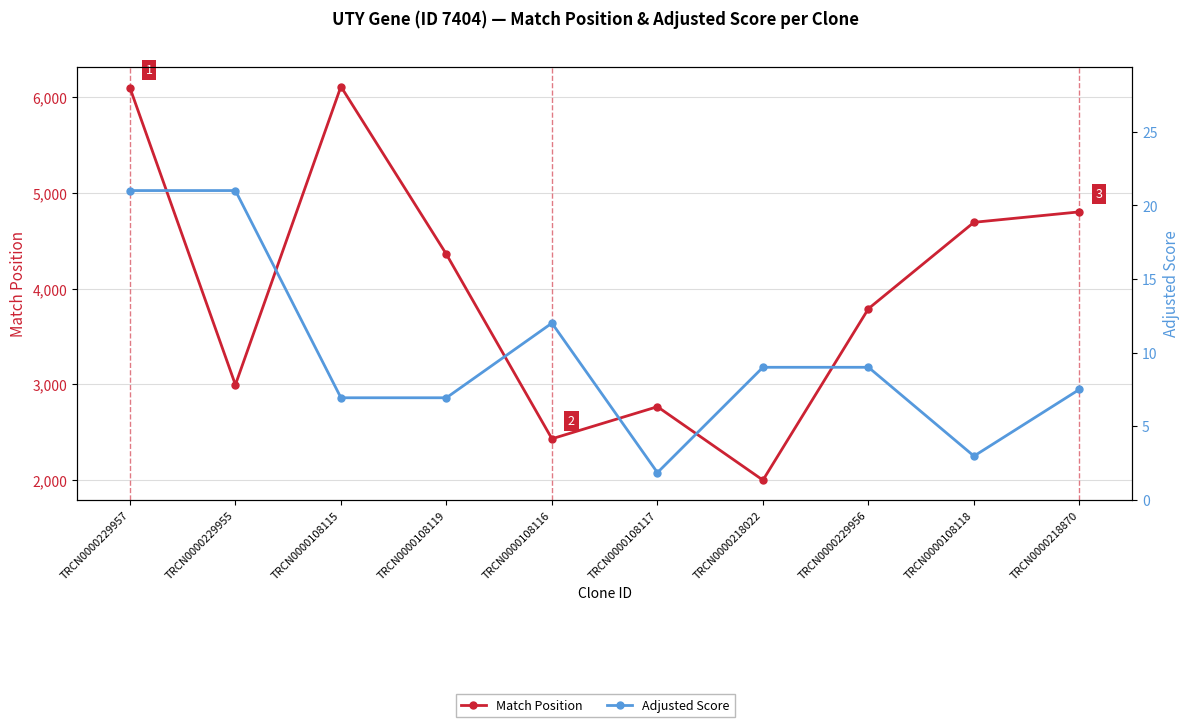

The Adjusted Score series shows 3.8 at TRCN0000218022. True or false?

False